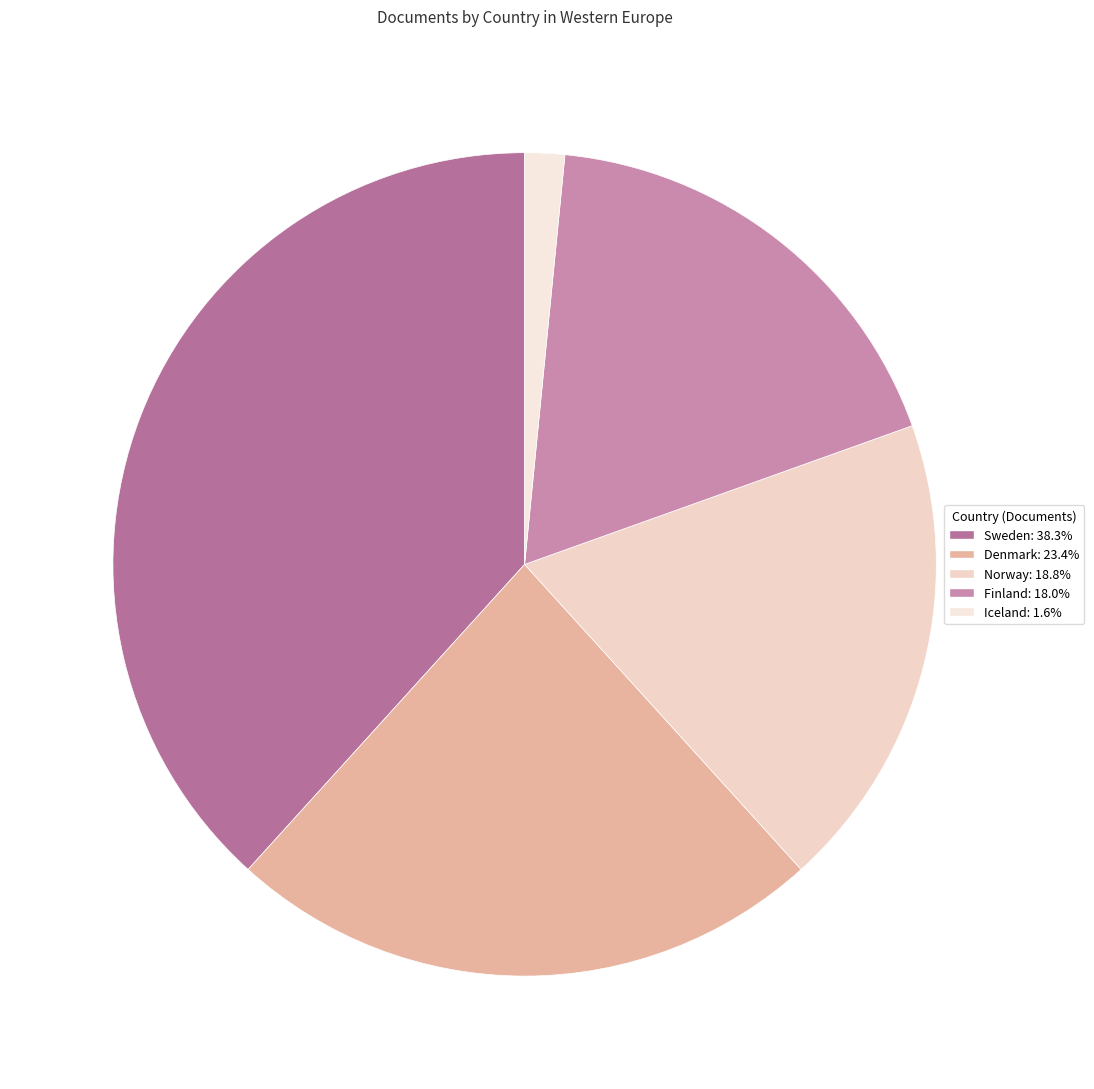

Does Norway represent more than half of the total?

No